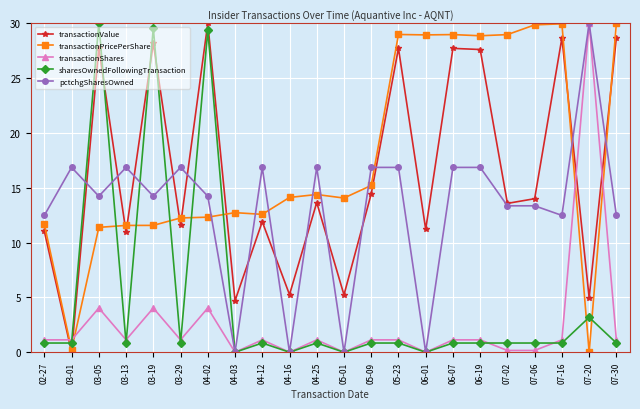

Which series ends up on top after the final intersection of sharesOwnedFollowingTransaction and transactionPricePerShare?

transactionPricePerShare